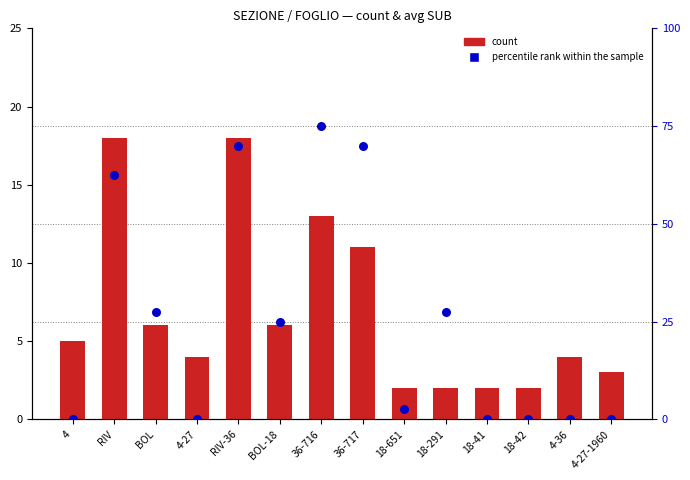

What is the total value across all series at 18-41?

2.0